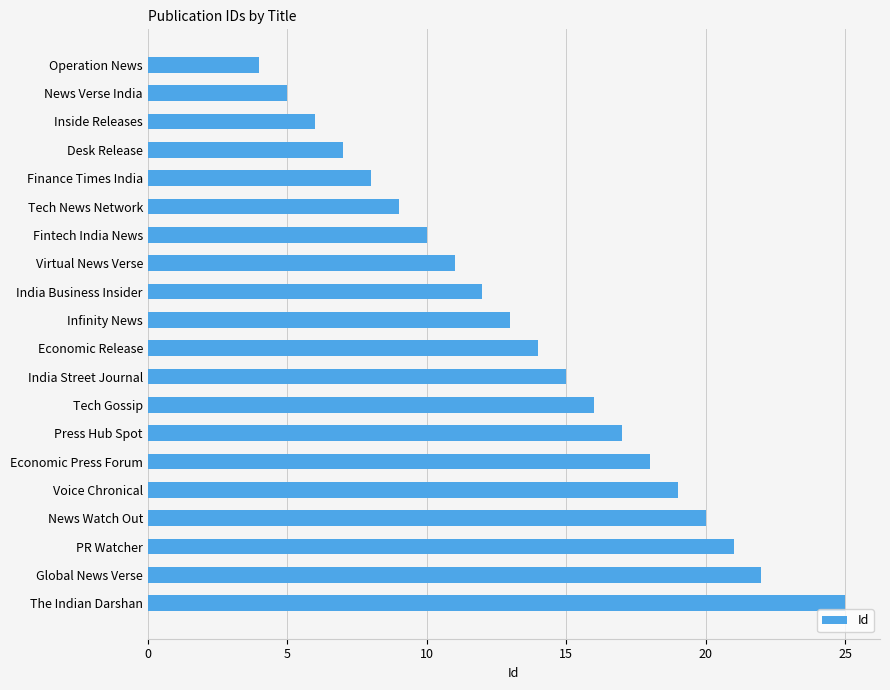

What is the smallest value displayed?

4